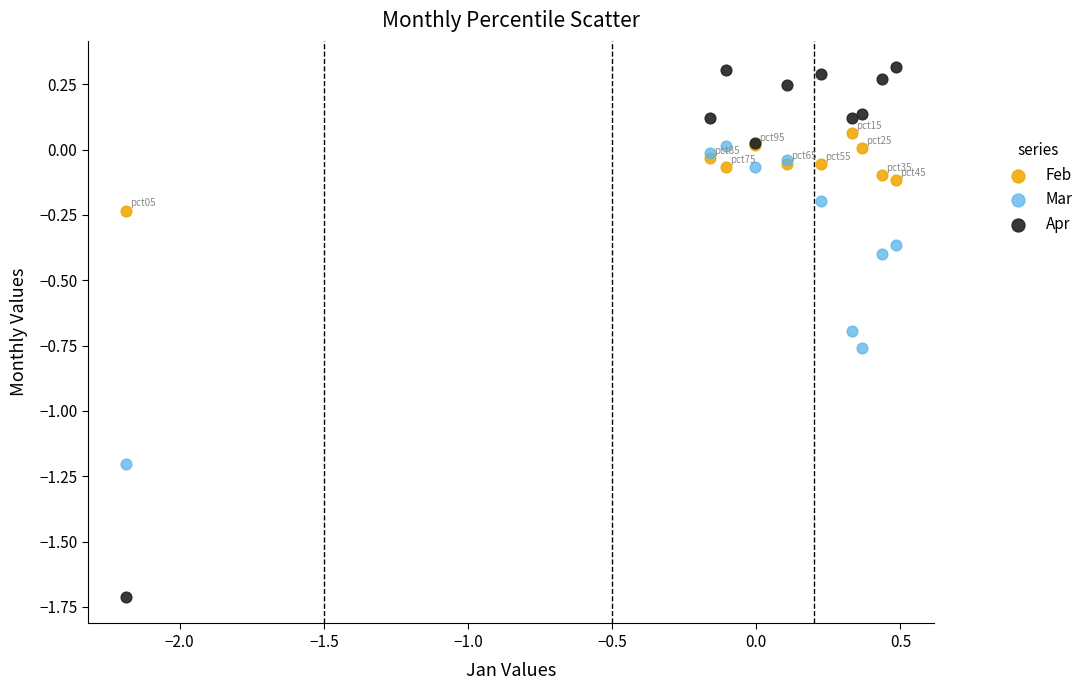

Which series has the largest Y range (max minus min)?

Apr